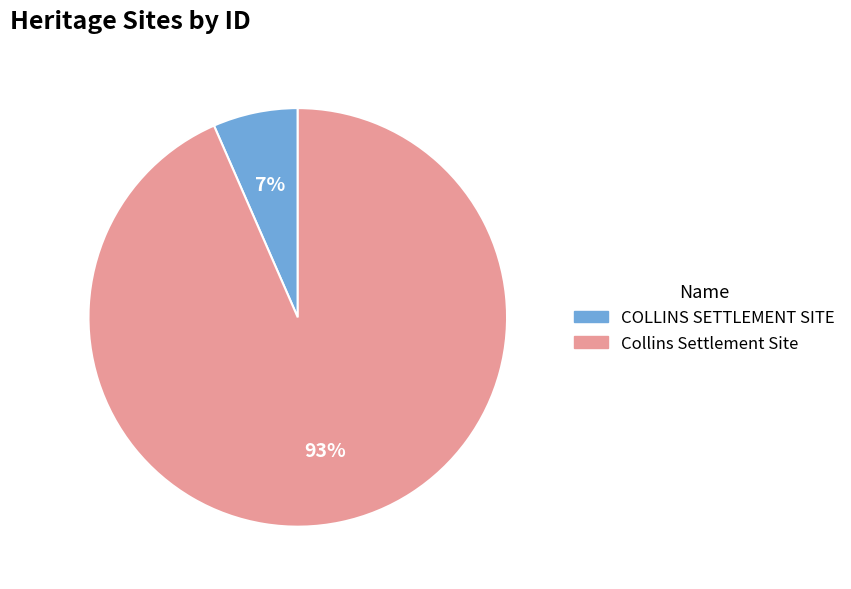

Does Collins Settlement Site account for over 50% of the chart?

Yes